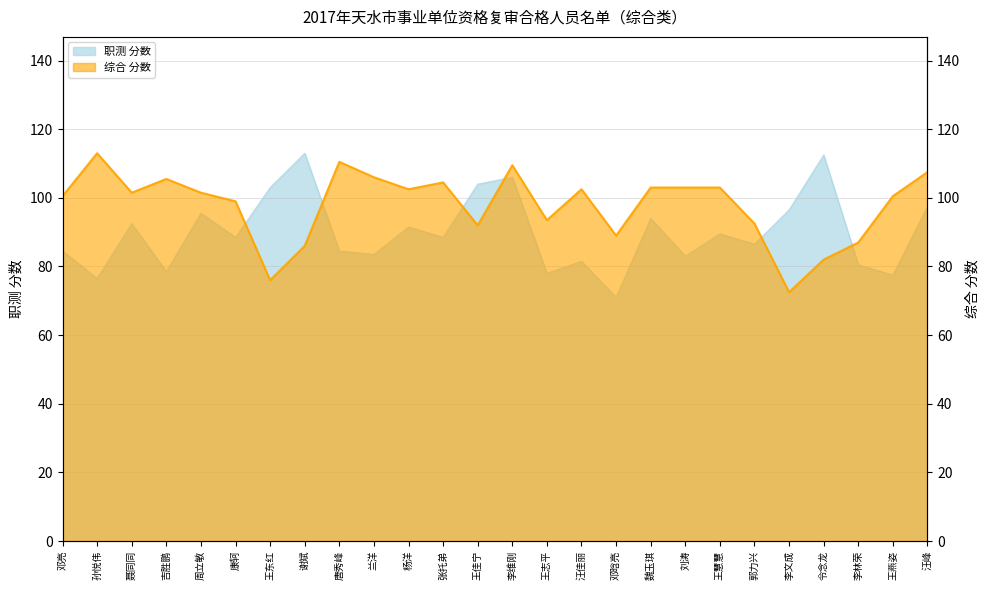

Which series ends up on top after the final intersection of 职测 分数 and 综合 分数?

综合 分数